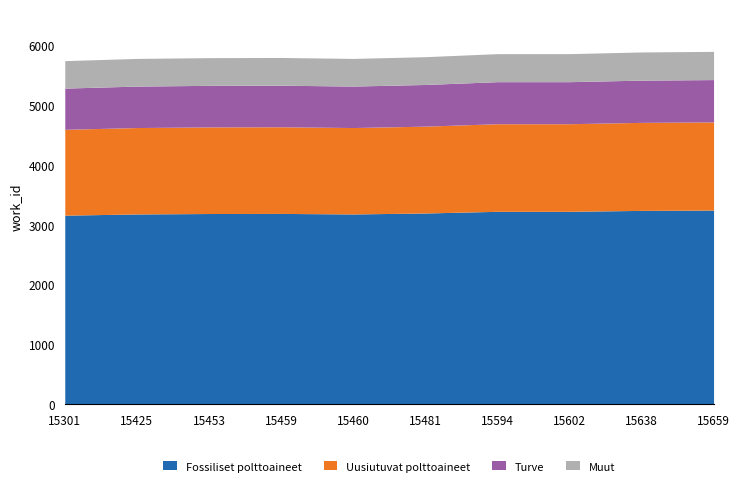

Rank the categories by value from highest to lowest.

15659, 15638, 15594, 15602, 15481, 15459, 15453, 15425, 15460, 15301